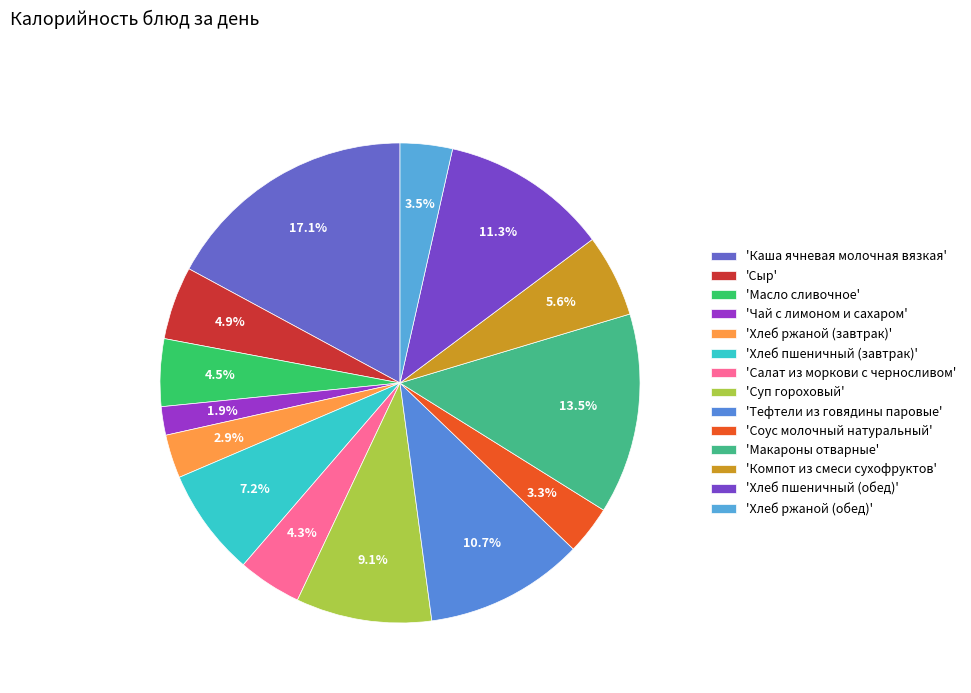

Is there a majority slice in this chart?

No